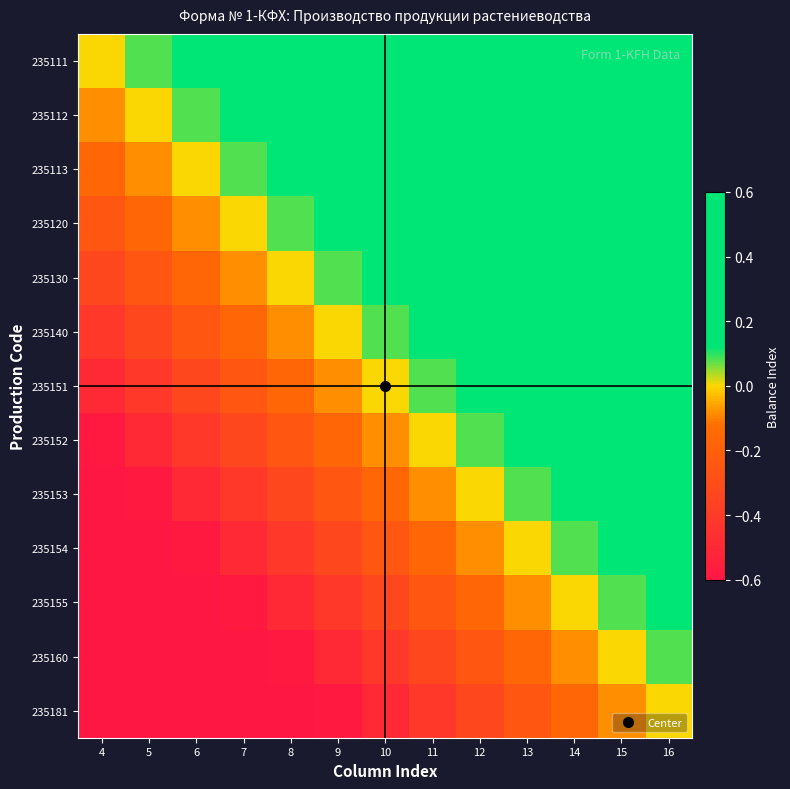

Which series changed the most between 5 and 7?

235111